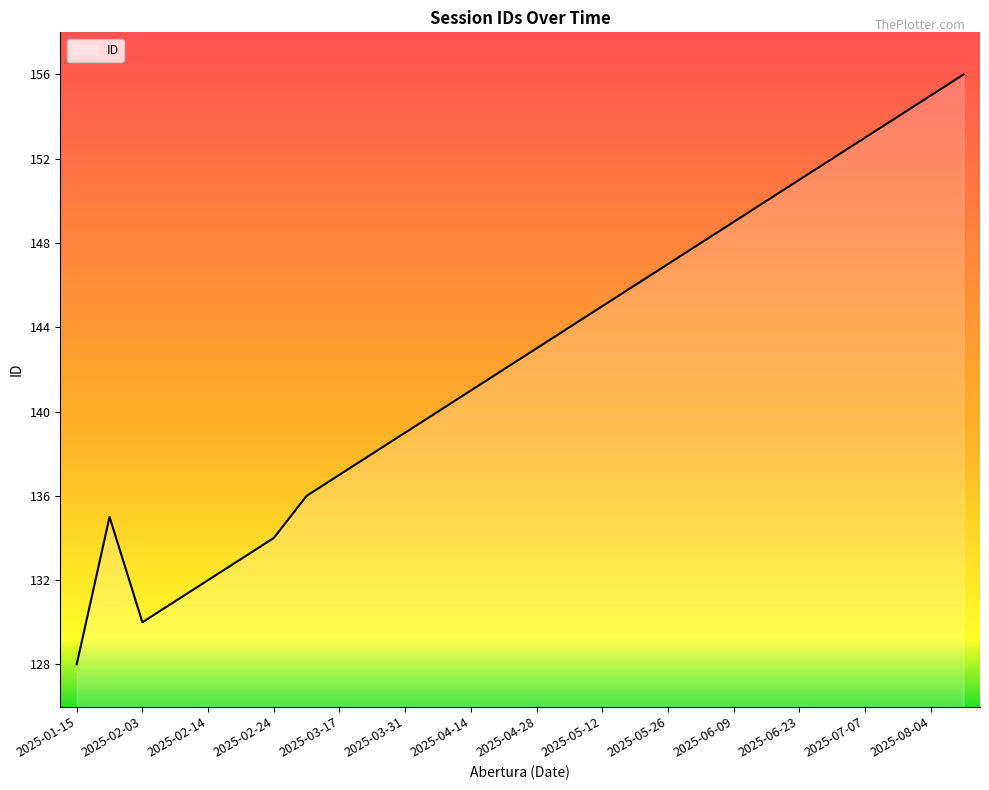

What is the greatest value displayed?

156